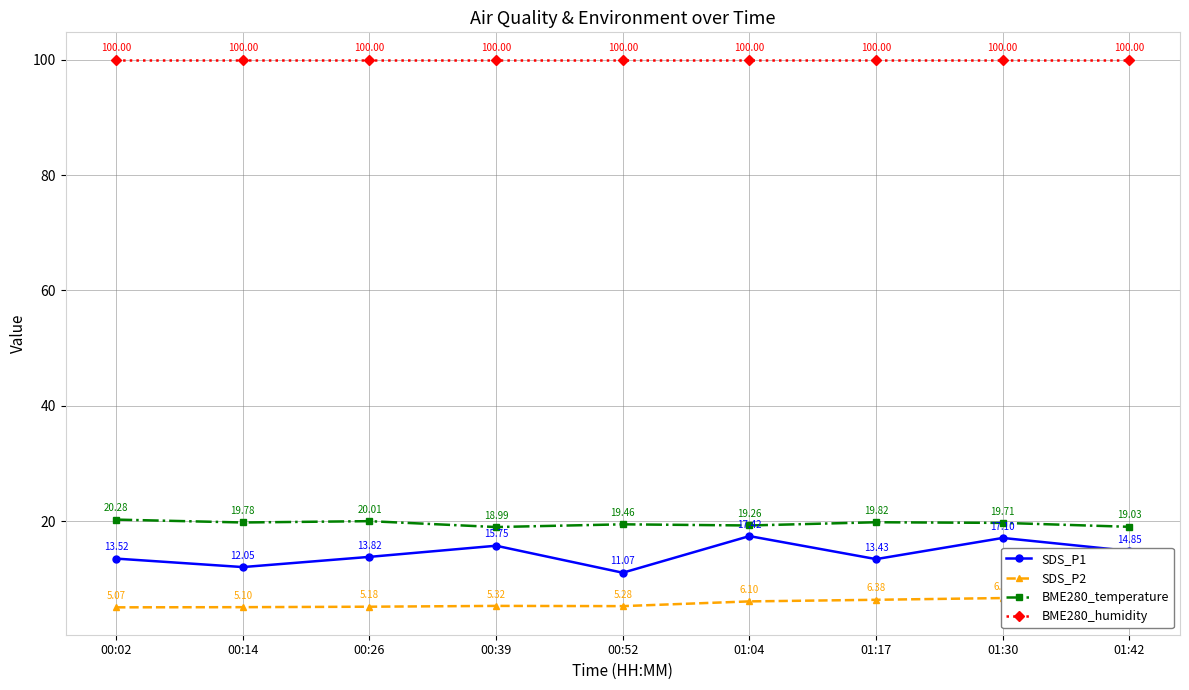

What is the difference between the second highest and second lowest values in the SDS_P2 series?

1.6